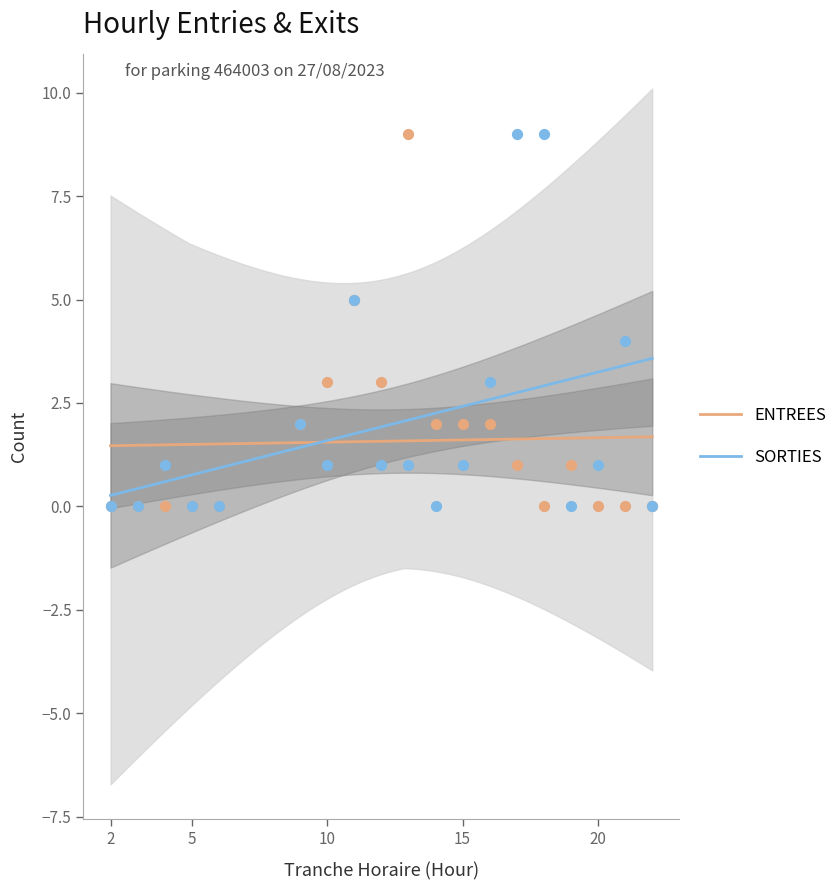

Which series has the largest Y range (max minus min)?

ENTREES